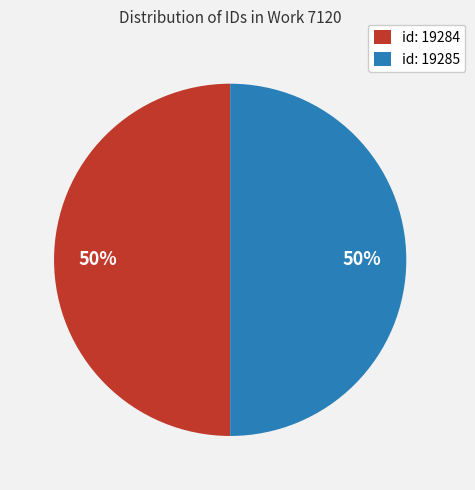

To the nearest percent, what percentage of the pie is id: 19284?

50%